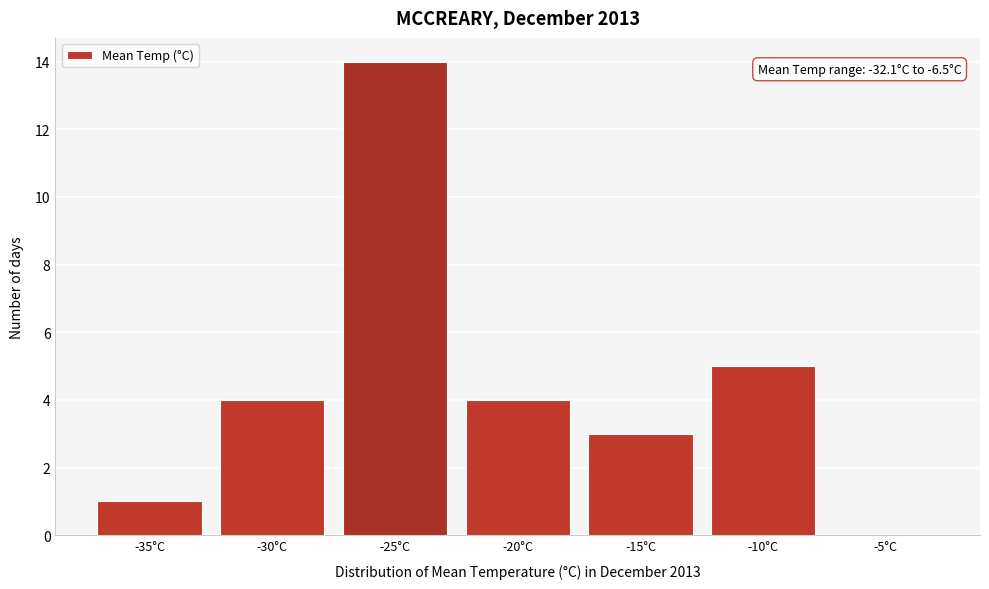

Reading left to right, transcribe all the data shown in this chart.

-35°C=1	-30°C=4	-25°C=14	-20°C=4	-15°C=3	-10°C=5	-5°C=0